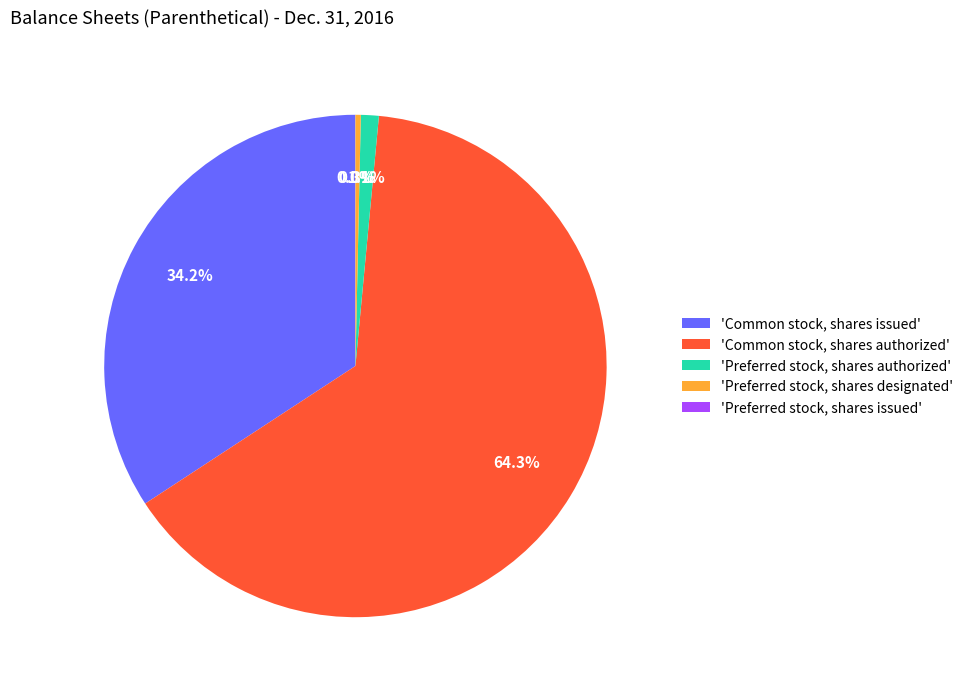

Which slice is the largest?

'Common stock, shares authorized'